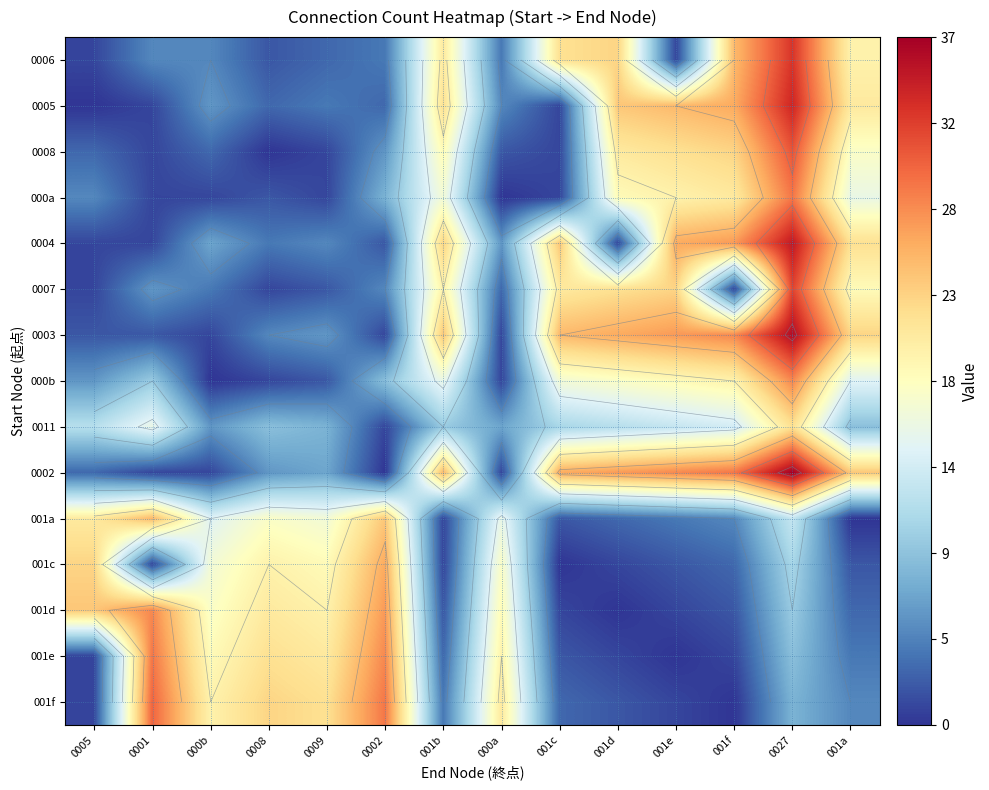

Between 000a and 0001, which is larger?

0001